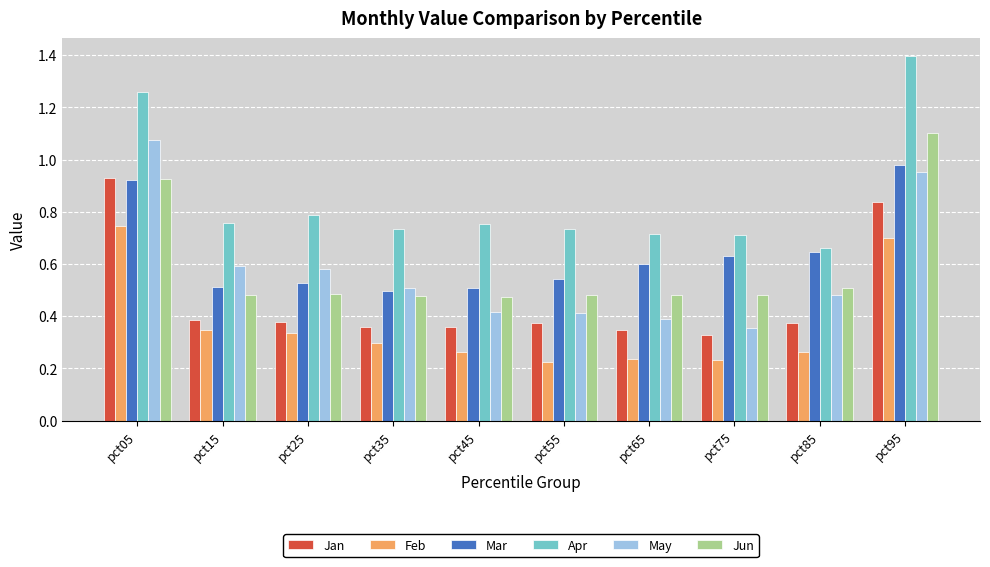

At which label is May closest to 0?

pct75